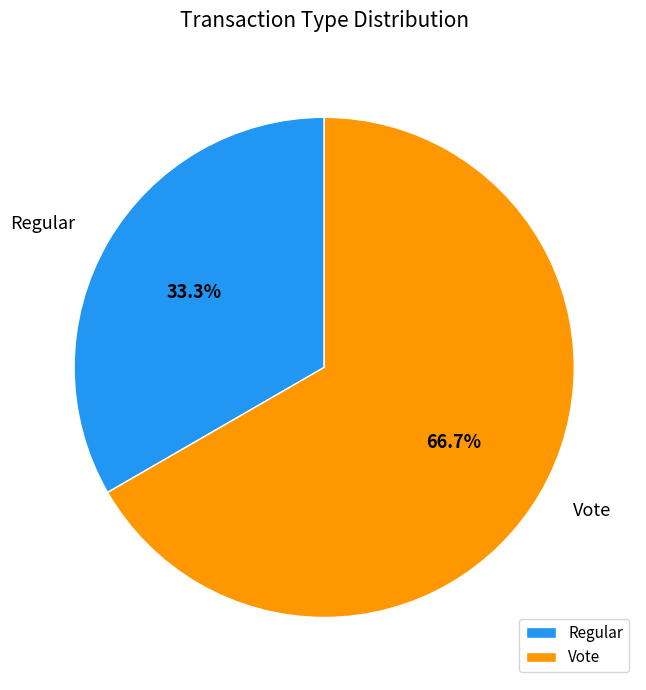

What percentage is the Vote slice, to the nearest percent?

67%